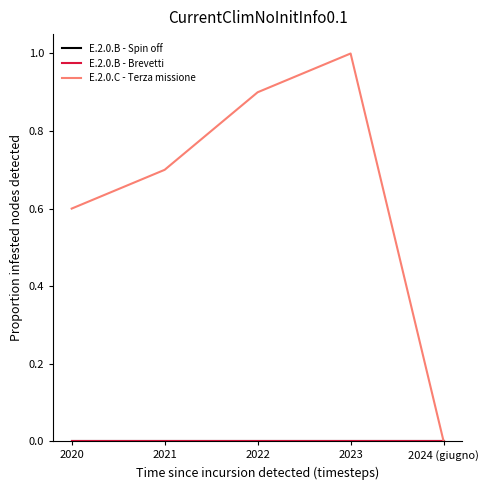

Rank the series by their maximum value, from lowest to highest.

E.2.0.B - Spin off, E.2.0.B - Brevetti, E.2.0.C - Terza missione